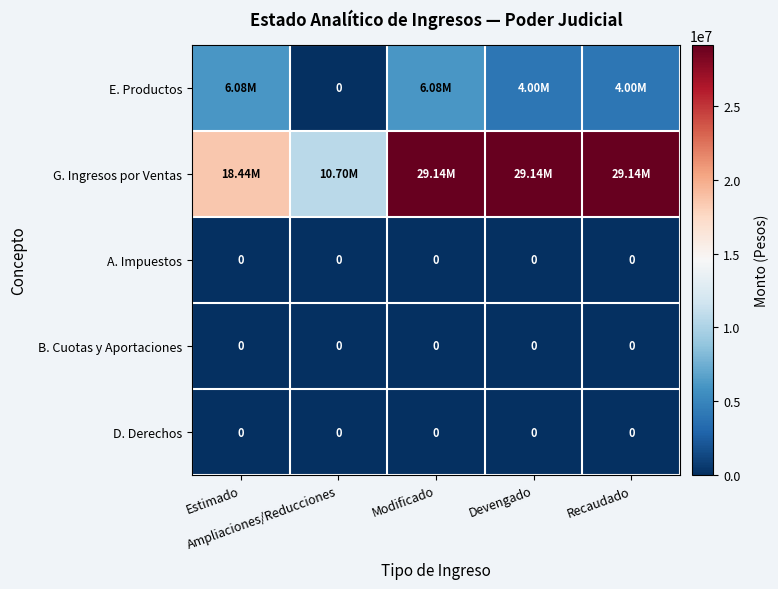

Is it true that B. Cuotas y Aportaciones equals 0.0 at Modificado?

True